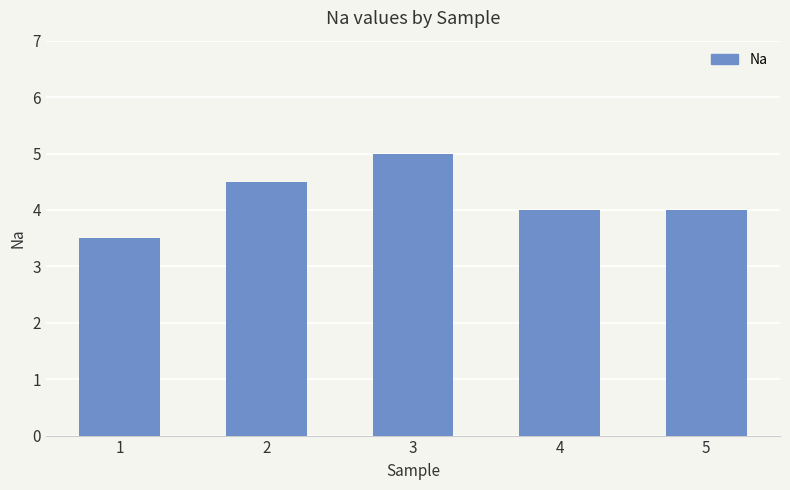

What is the difference between the values at 2 and 3?

0.5